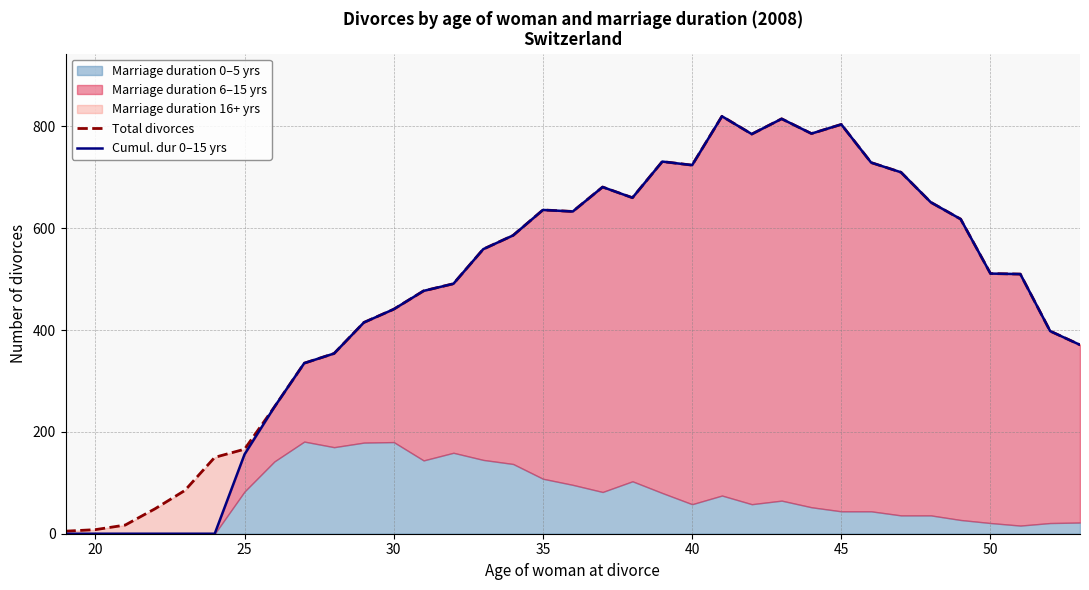

Does the chart display data point markers on the line(s)?

No